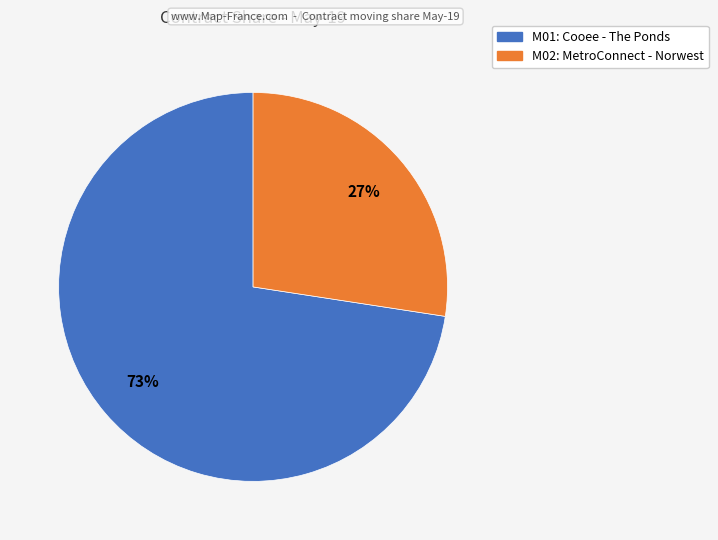

Is it true that M01: Cooee - The Ponds is 83% of the pie?

False